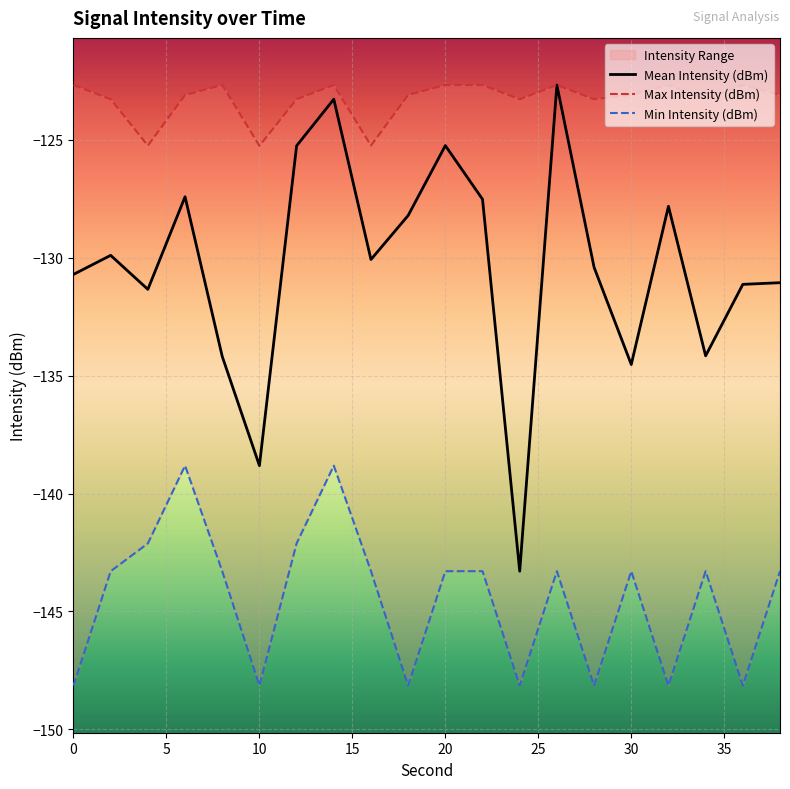

Which series changed the most between 18 and 20?

Min Intensity (dBm)